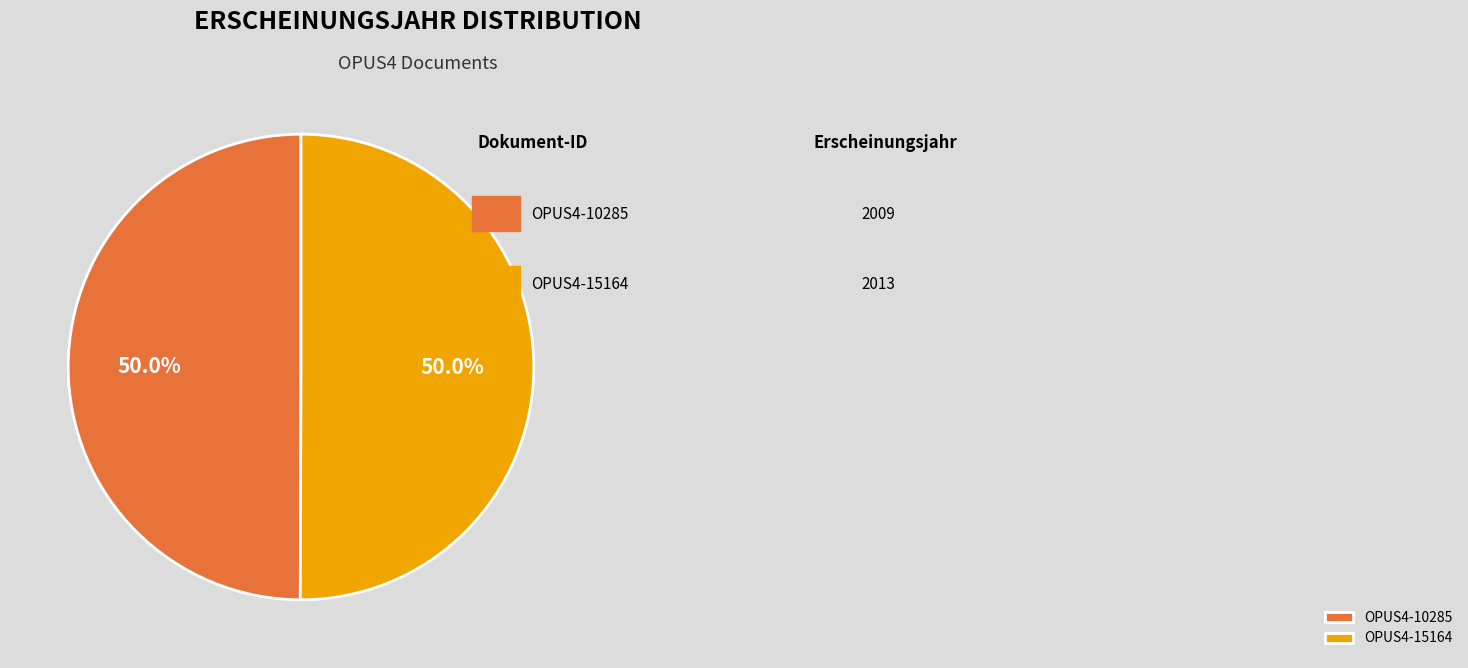

What percentage do OPUS4-15164 and OPUS4-10285 together represent?

100.0%